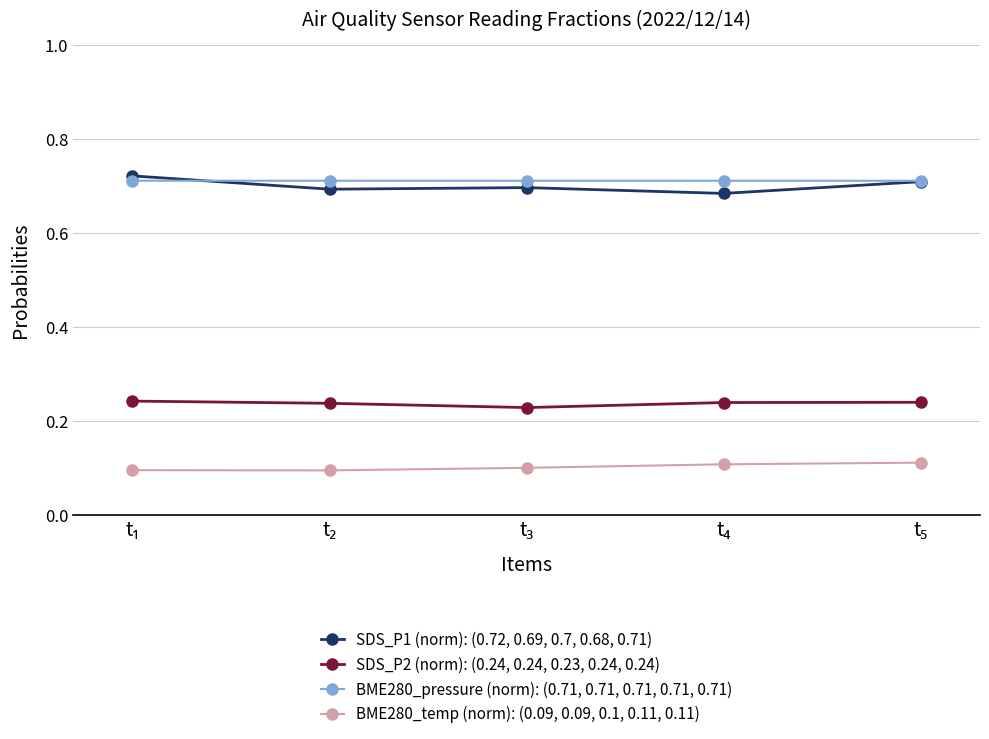

Rank the series by their maximum value, from highest to lowest.

SDS_P1 (norm): (0.72, 0.69, 0.7, 0.68, 0.71), BME280_pressure (norm): (0.71, 0.71, 0.71, 0.71, 0.71), SDS_P2 (norm): (0.24, 0.24, 0.23, 0.24, 0.24), BME280_temp (norm): (0.09, 0.09, 0.1, 0.11, 0.11)